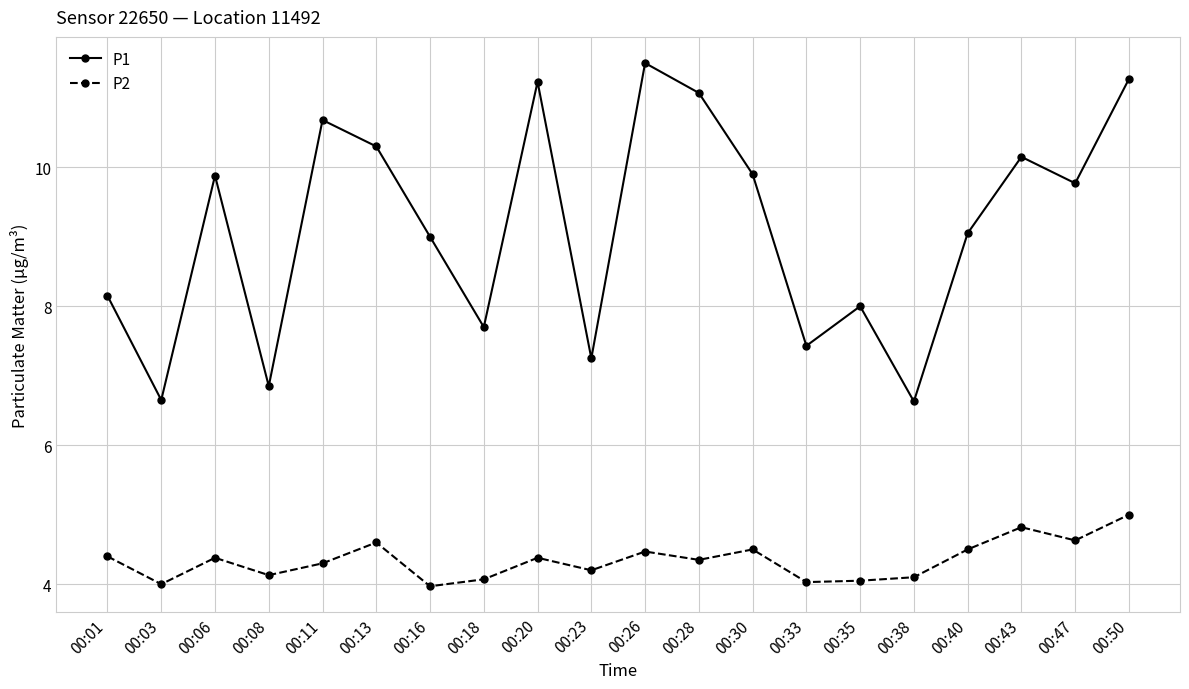

What value does the P2 series have at 00:18?

4.1